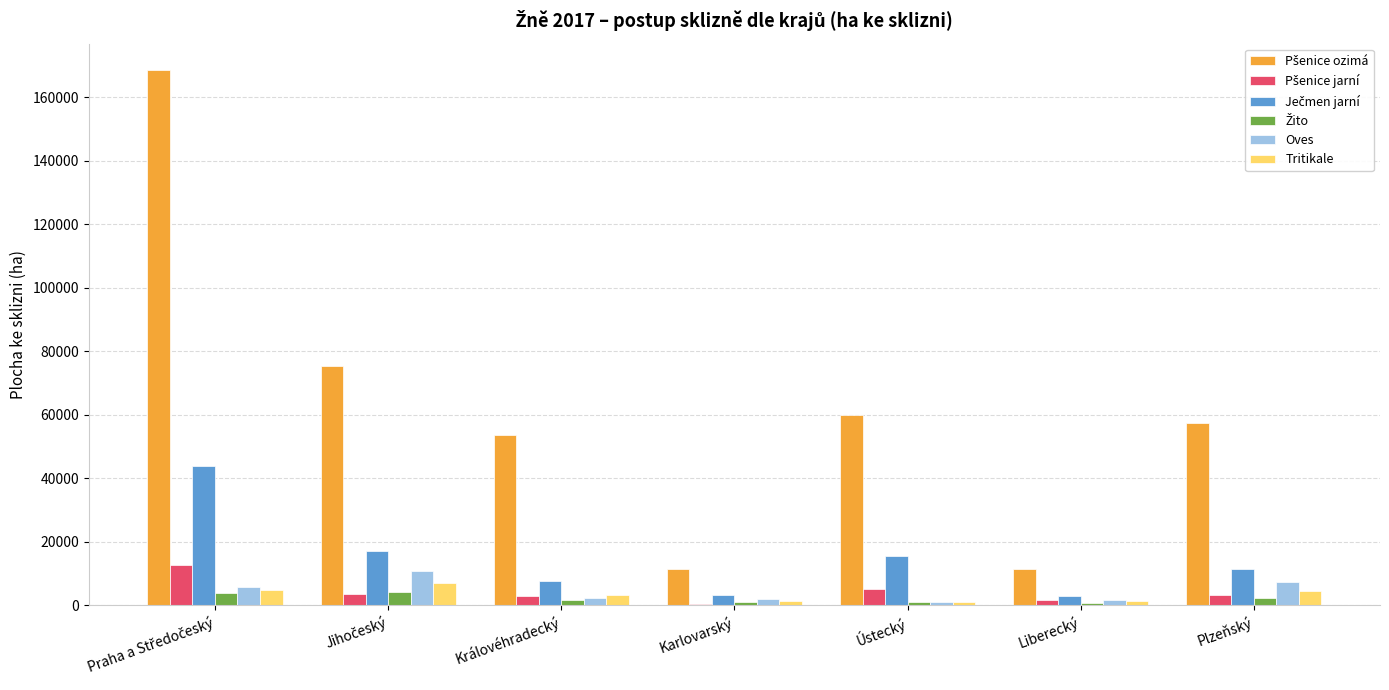

How many distinct data groups are displayed?

6